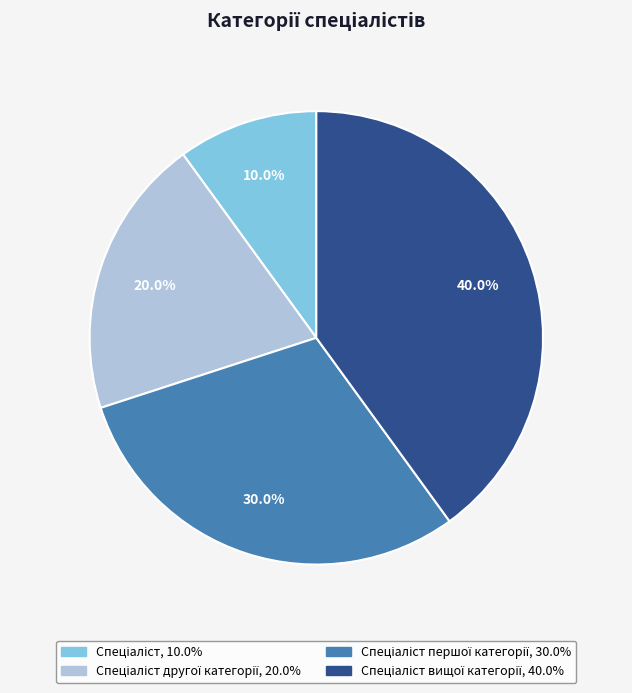

Does any single category account for the majority?

No